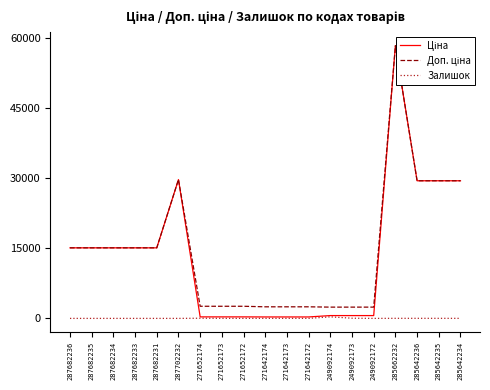

True or false: Доп. ціна and Залишок cross at least once.

False